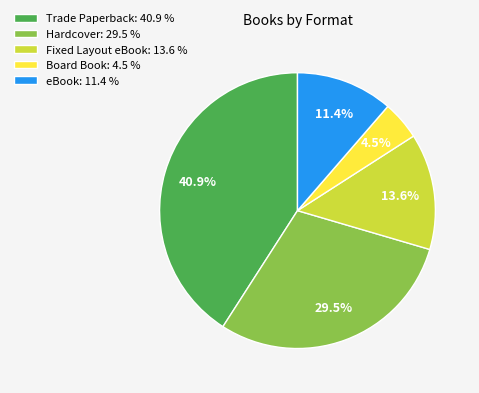

To the nearest percent, what is the difference between the Hardcover and Fixed Layout eBook slice percentages?

16%